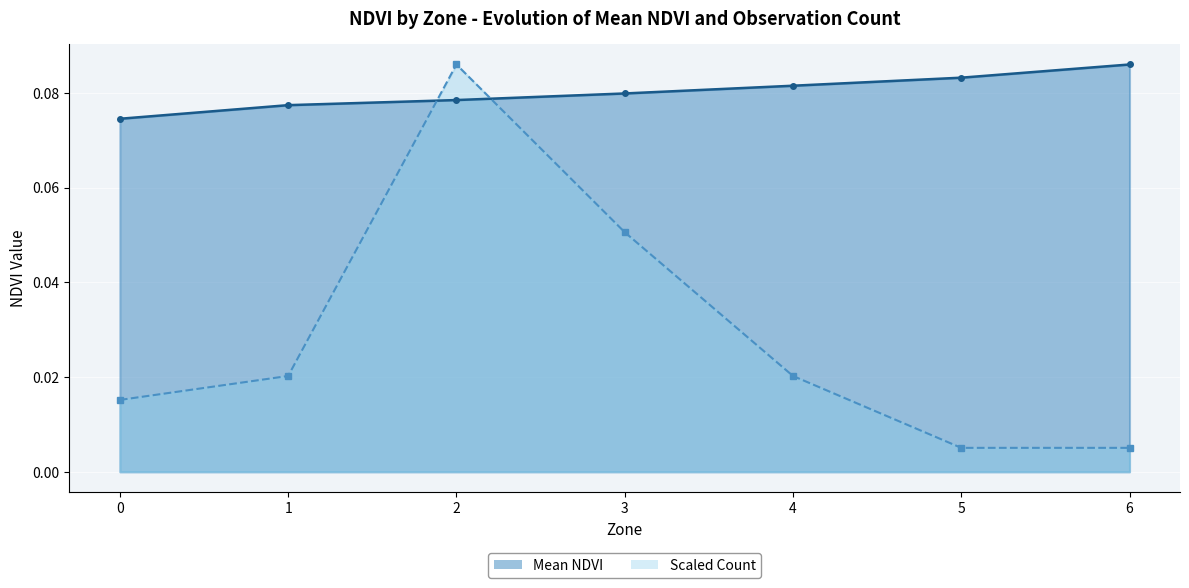

What is the value of the 2nd point from the left?

0.1